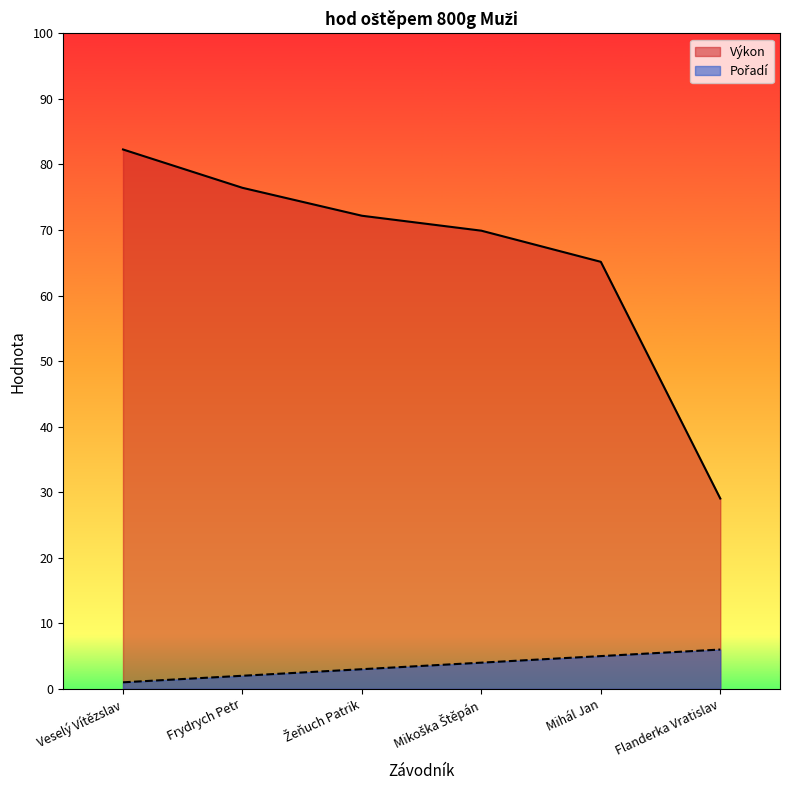

What is the value of the Pořadí point at the 4th from the left?

4.0